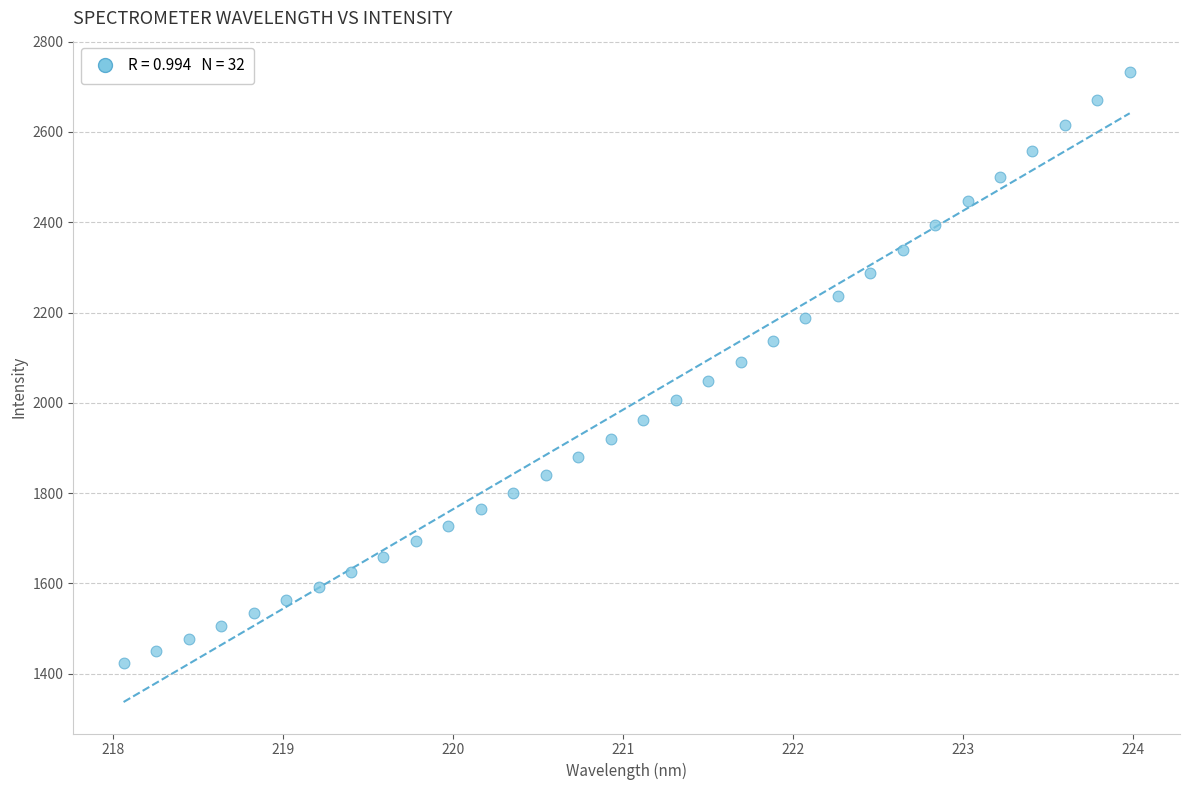

What is the range of X values (max minus min)?

5.9